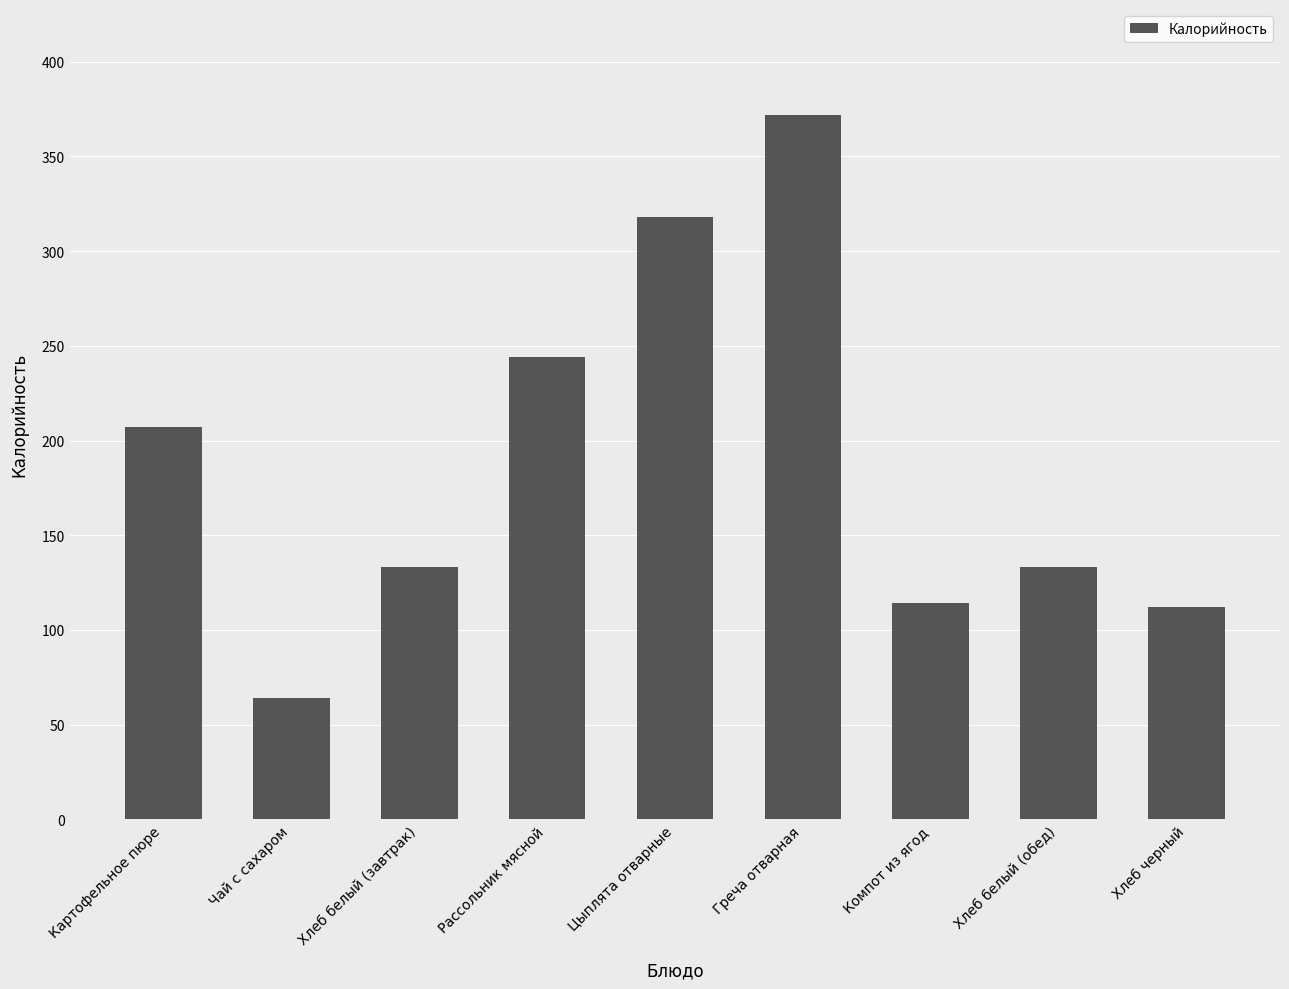

What is the sum of the values at Хлеб белый (завтрак) and Компот из ягод?

247